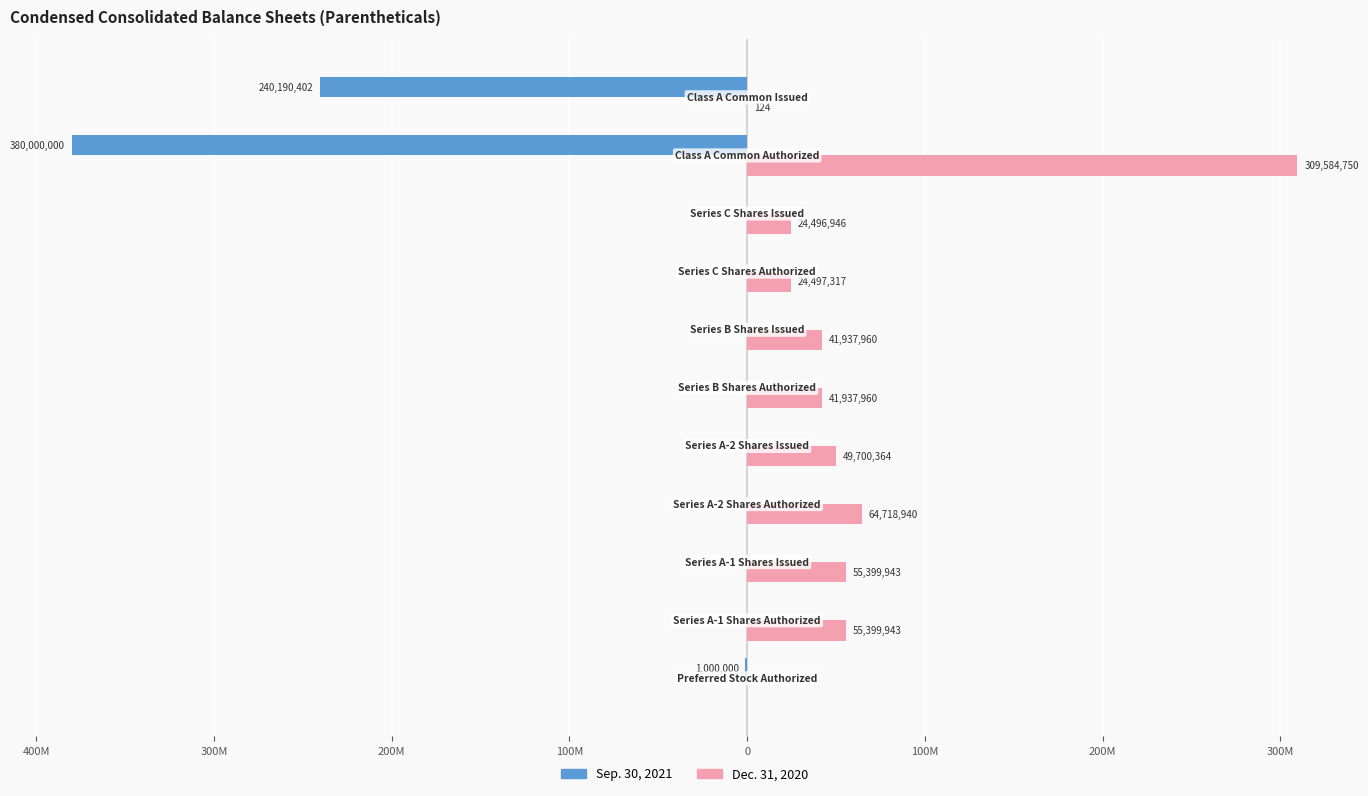

What is the minimum value for Sep. 30, 2021?

-380000000